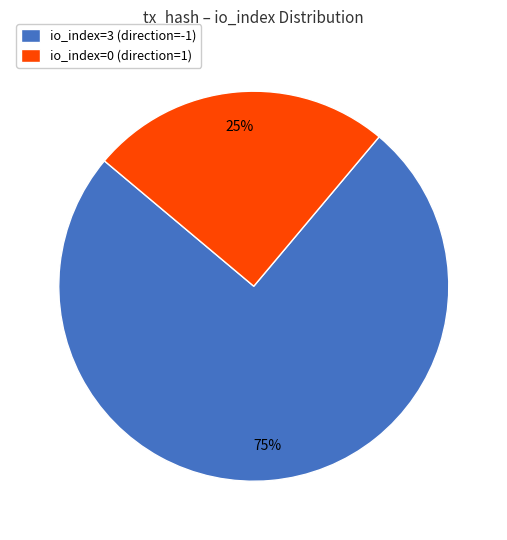

Which category has the biggest portion of the pie?

io_index=3 (direction=-1)